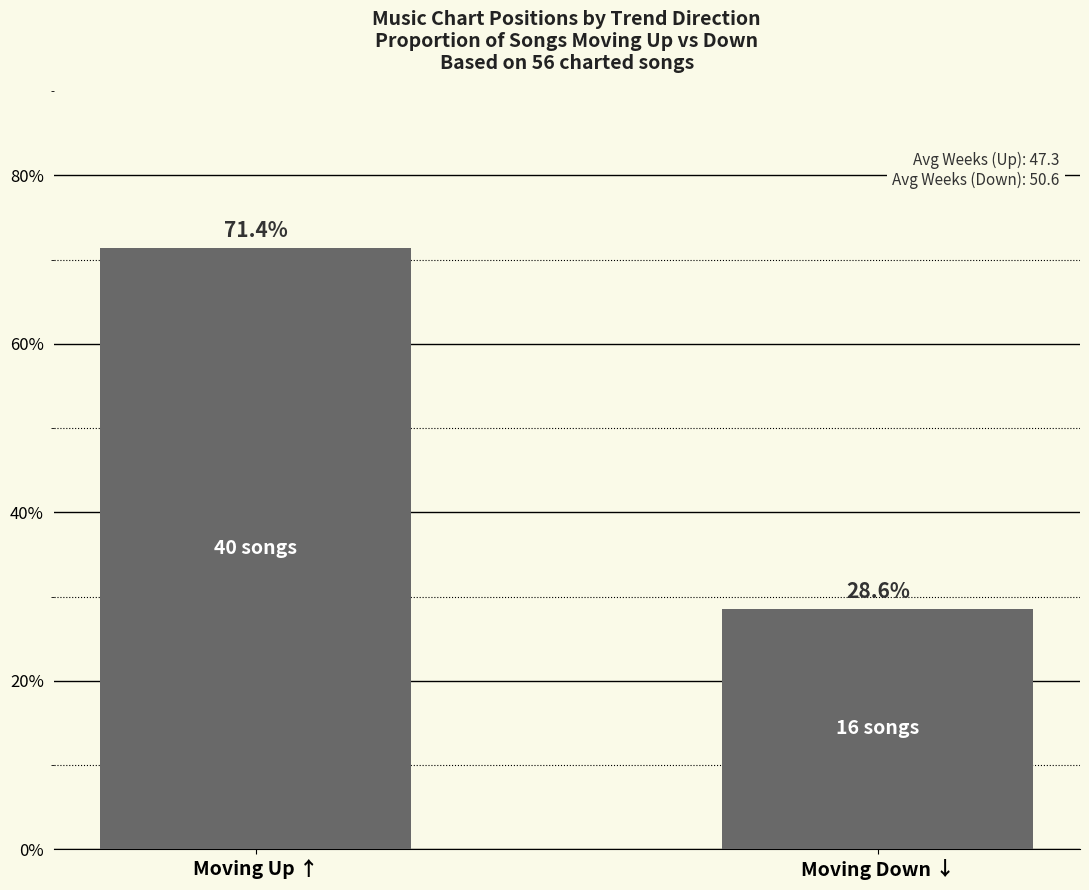

Which label corresponds to the smallest value in the chart?

Moving Down ↓